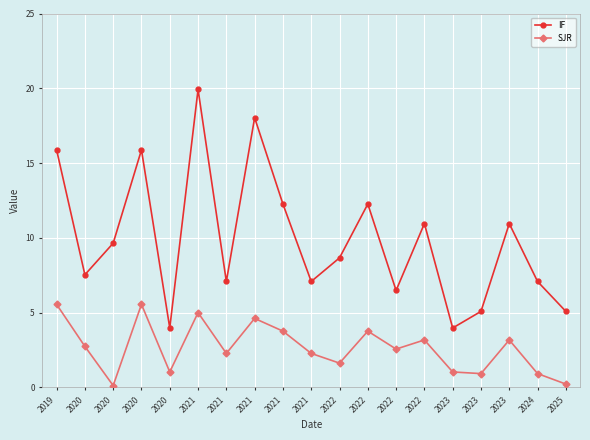

True or false: IF and SJR cross at least once.

False